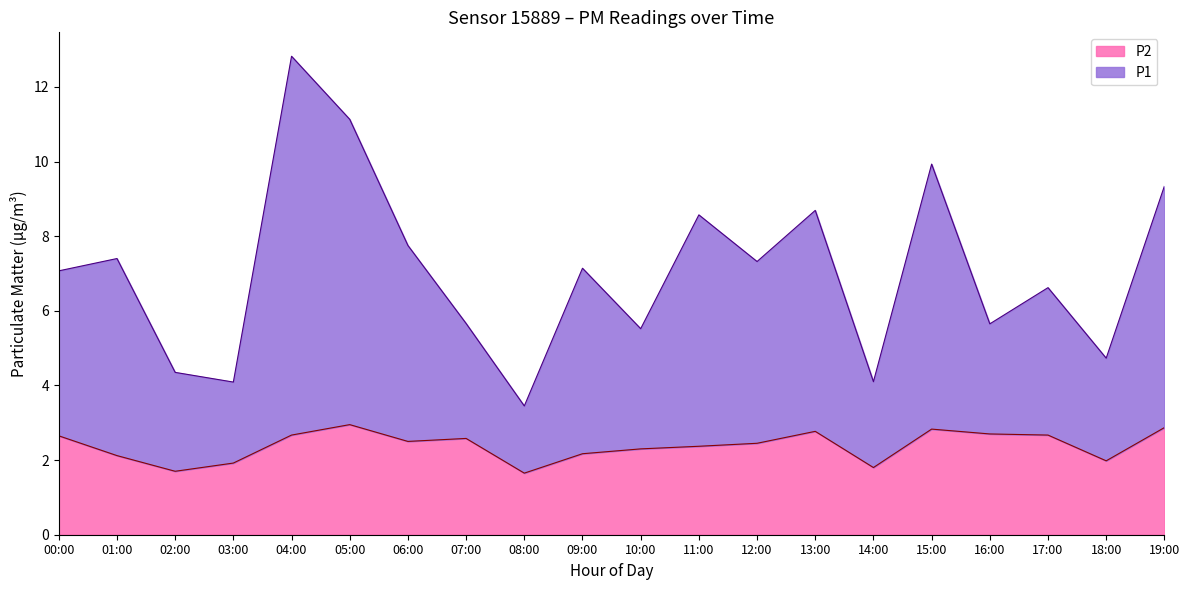

Does the chart display data point markers on the line(s)?

No